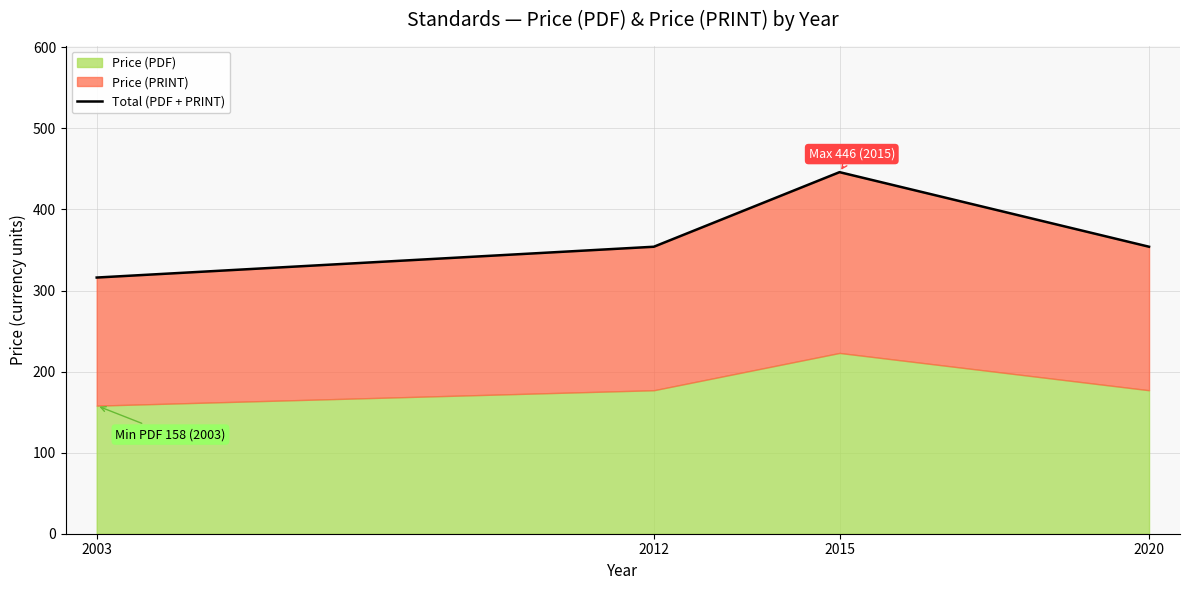

What is the sum of the values at 2012 and 2003?

670